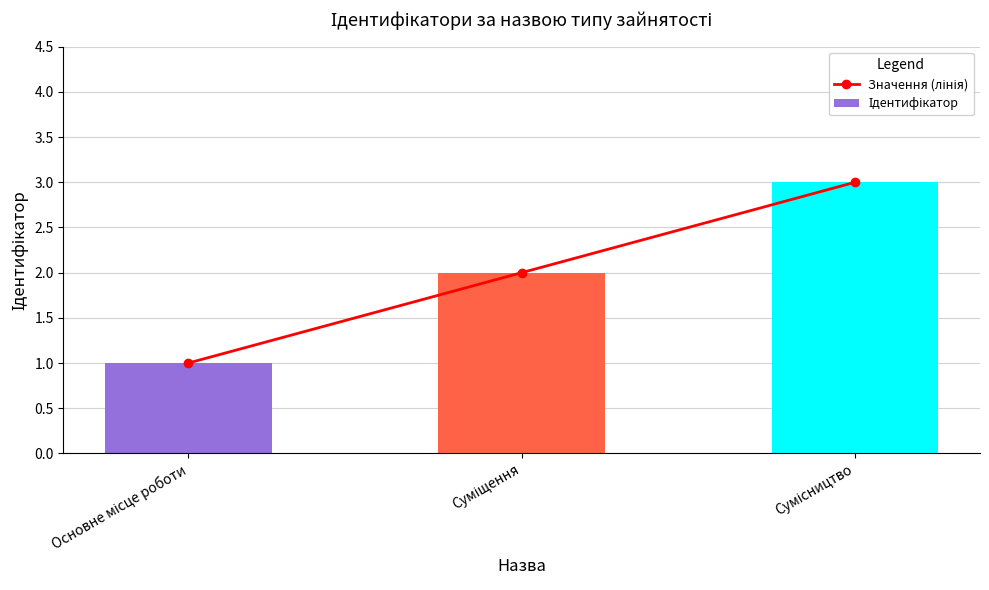

How many data points does each series have?

3